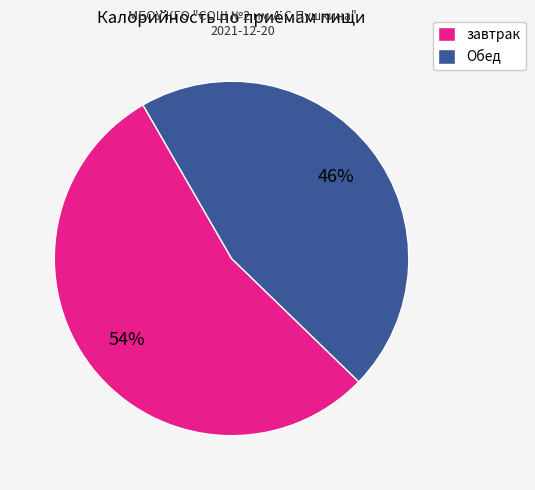

Approximately how many times larger is the value at завтрак compared to Обед?

1.2